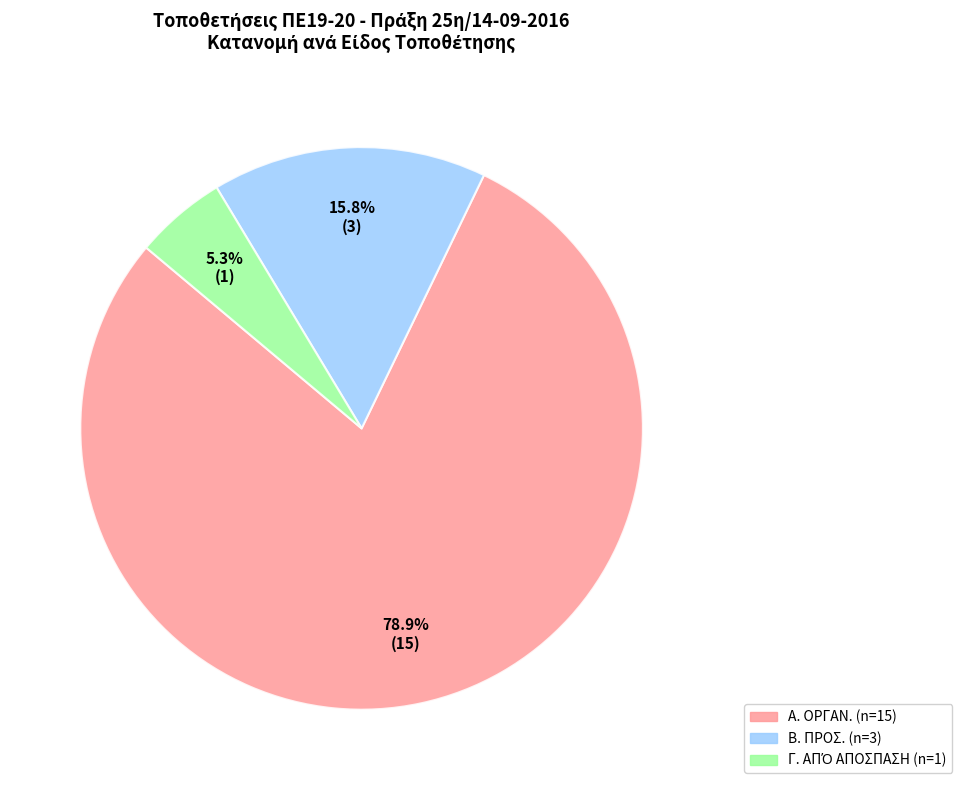

Does Α. ΟΡΓΑΝ. represent more than half of the total?

Yes